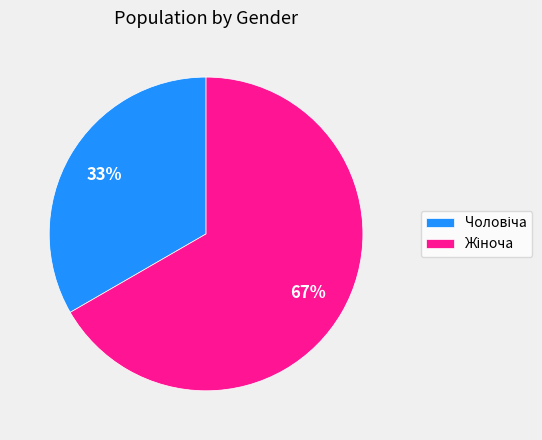

Is there a majority slice in this chart?

Yes